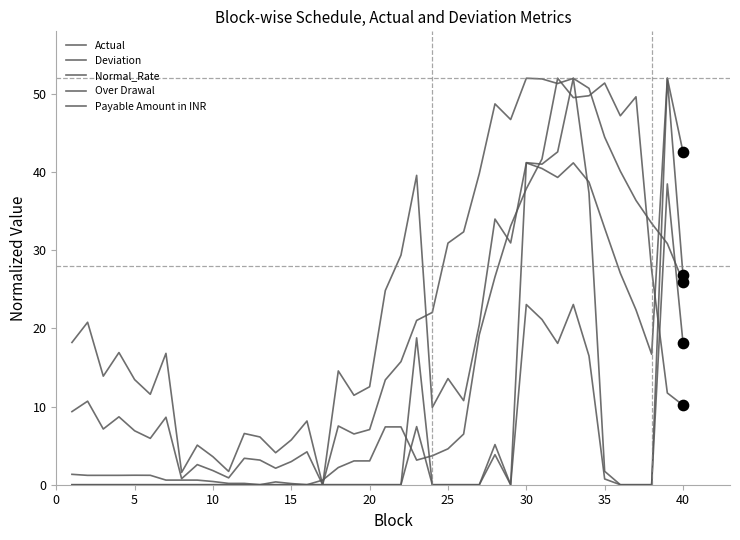

Is this an area chart (filled region under the line)?

No